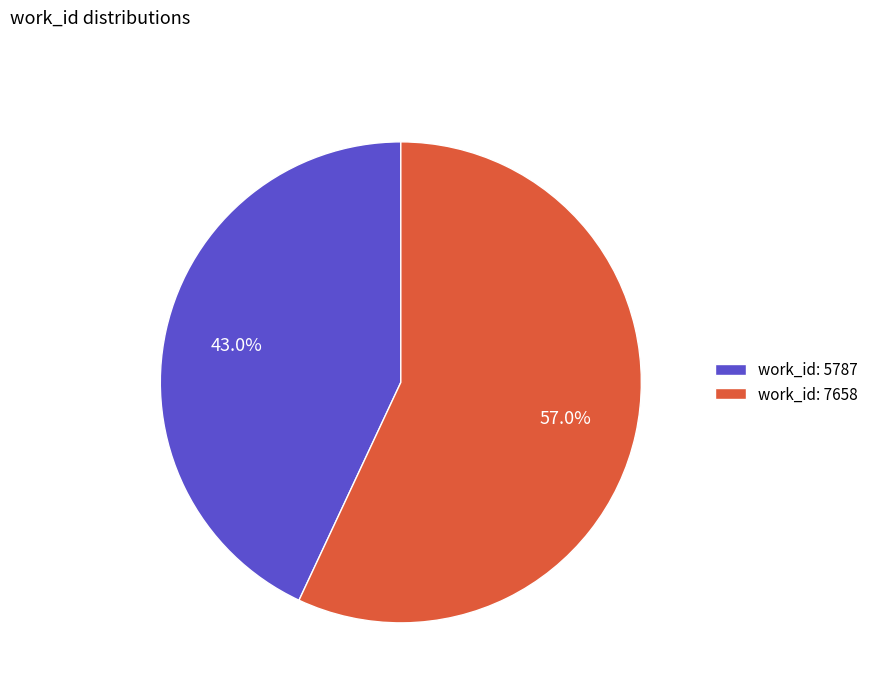

To the nearest percent, what portion does work_id: 5787 represent?

43%